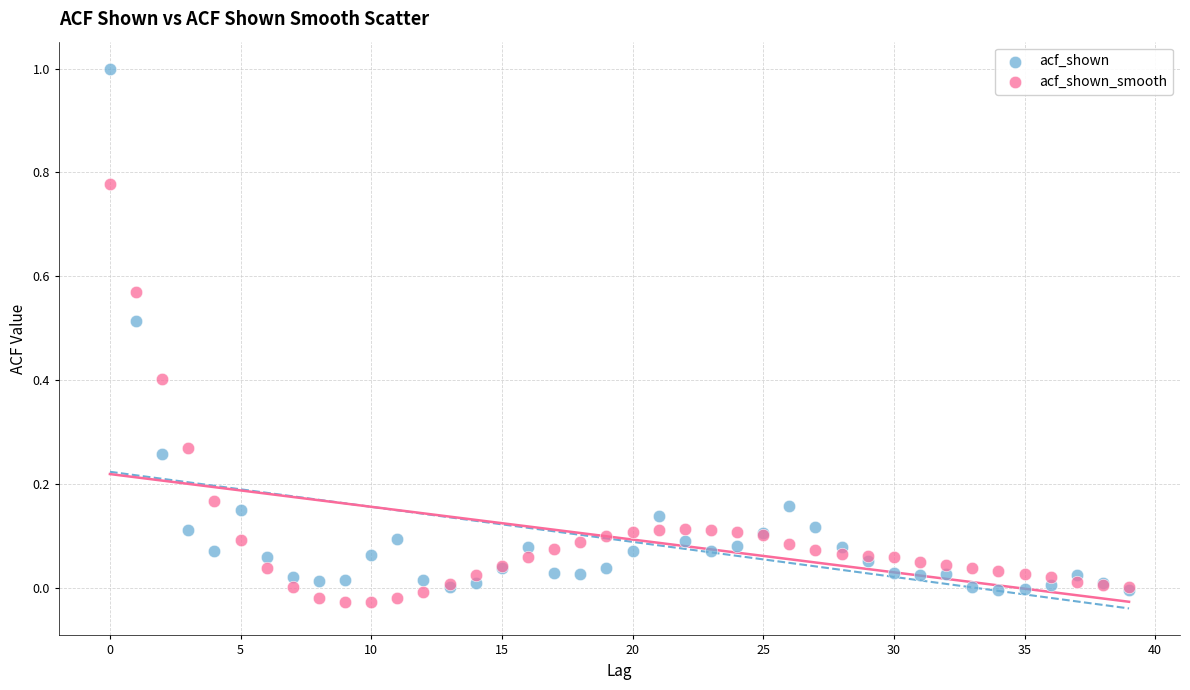

Which series reaches the maximum Y coordinate?

acf_shown